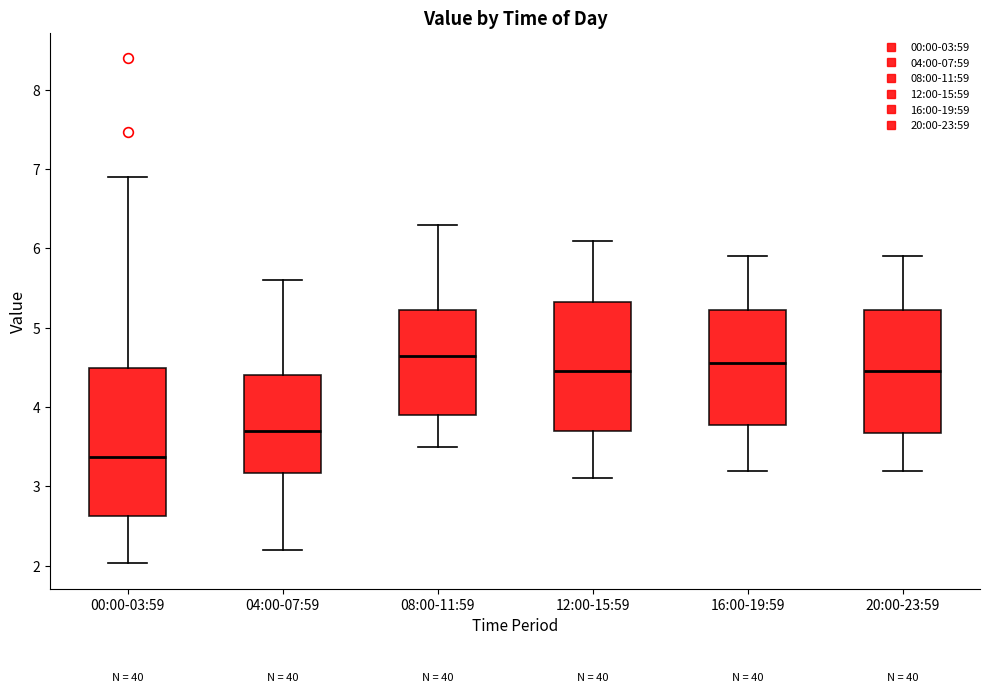

Which box is the tallest, from its lower edge to its upper edge?

00:00-03:59